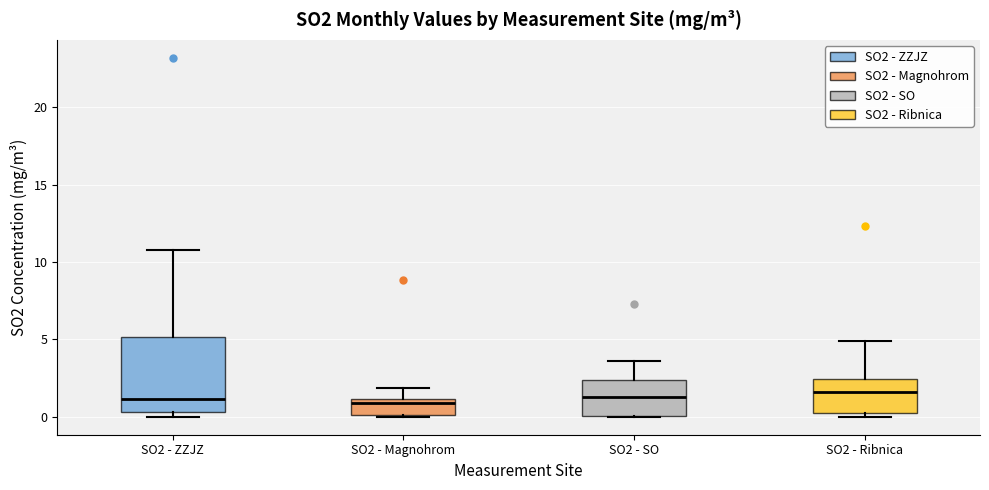

Reading left to right, transcribe this box plot: for each box, give where its median line is, the range the box spans, and where its two whiskers end, as read against the y-axis. The values are not printed on the chart, so give them approximately, as read against the axis.

SO2 - ZZJZ: median 1.0, box 0.5 to 5.0, whiskers 0.0 to 11.0
SO2 - Magnohrom: median 1.0 (just below the box's upper edge), box 0.0 to 1.0, whiskers 0.0 to 2.0
SO2 - SO: median 1.5, box 0.0 to 2.5, whiskers 0.0 to 3.5
SO2 - Ribnica: median 1.5, box 0.0 to 2.5, whiskers 0.0 (just below the box's lower edge) to 5.0